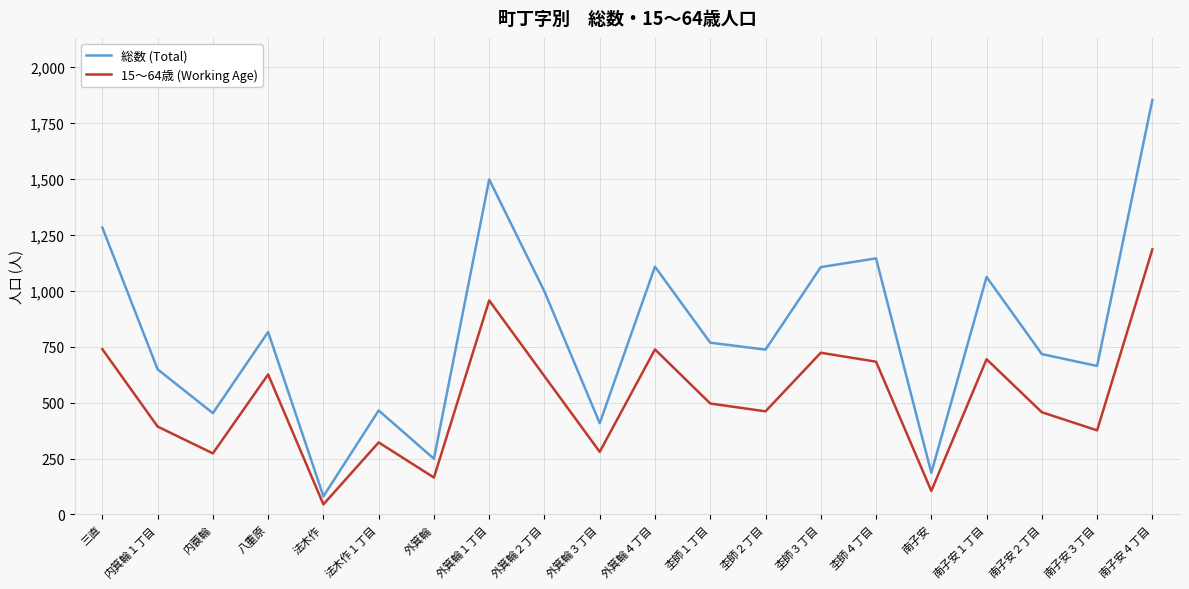

Does the chart display data point markers on the line(s)?

No